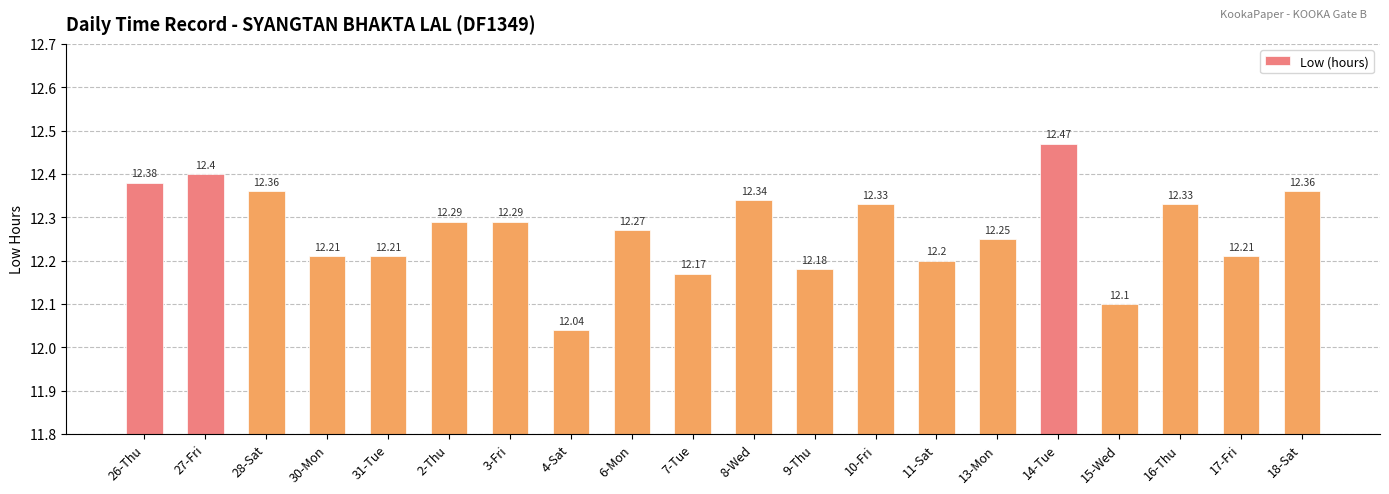

What is the sum of the values at 31-Tue and 18-Sat?

24.6